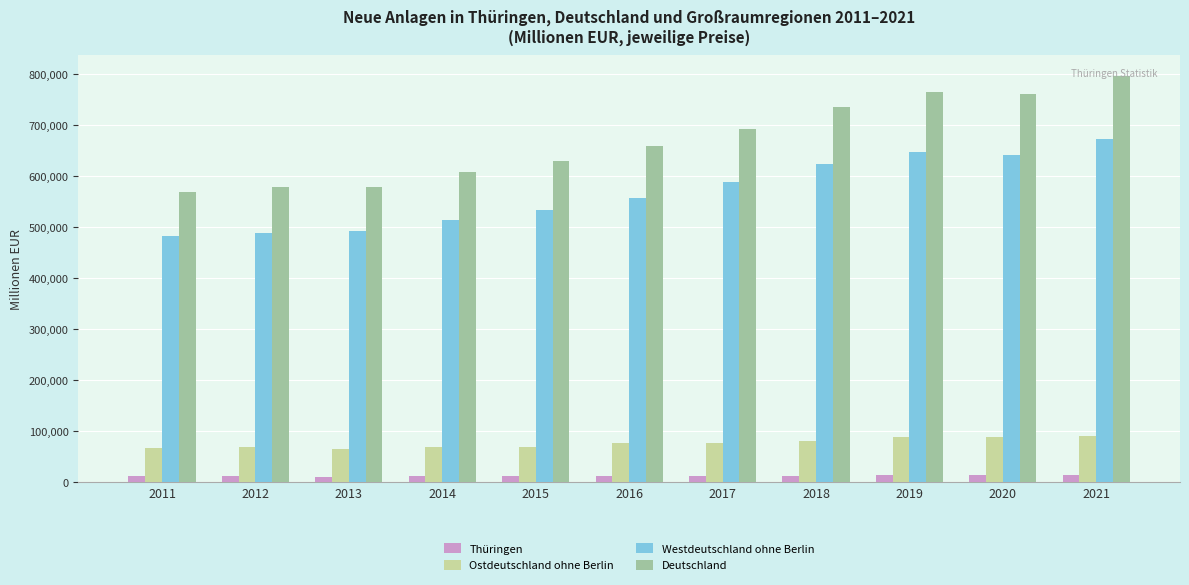

Rank the series at 2012 from lowest to highest value.

Thüringen, Ostdeutschland ohne Berlin, Westdeutschland ohne Berlin, Deutschland